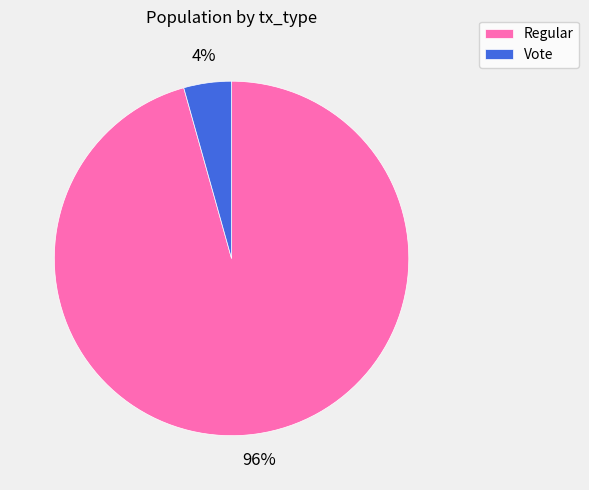

Which category has the smallest portion of the pie?

Vote